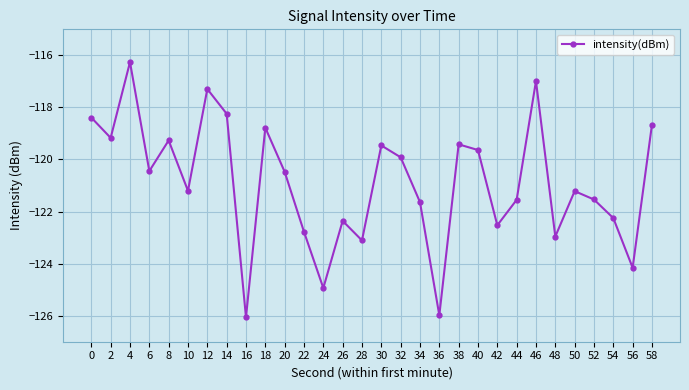

The value at 36 is -126.0. True or false?

True